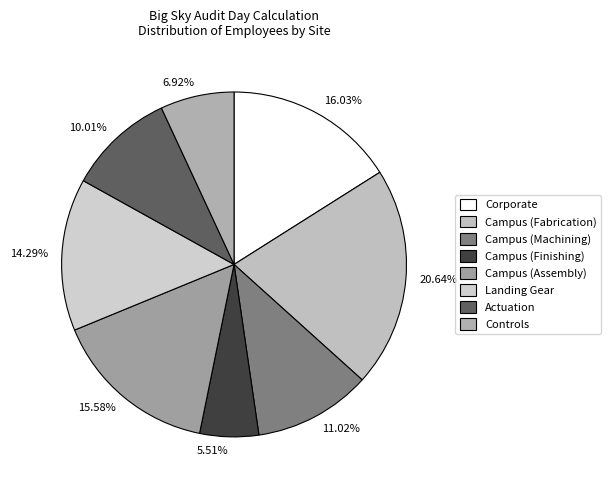

Rank the categories by value from highest to lowest.

Campus (Fabrication), Corporate, Campus (Assembly), Landing Gear, Campus (Machining), Actuation, Controls, Campus (Finishing)